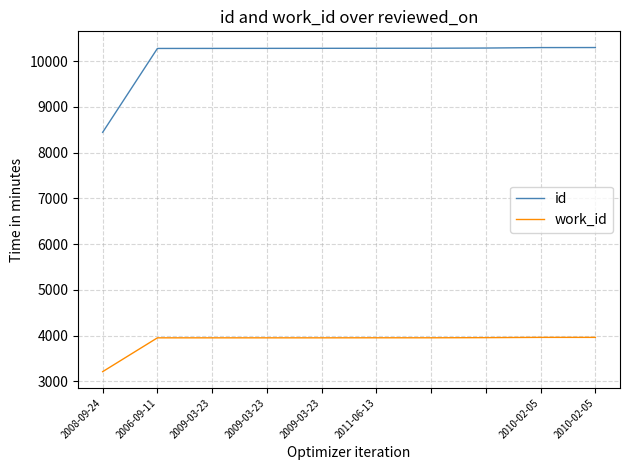

List the series in order of their peak value, lowest first.

work_id, id